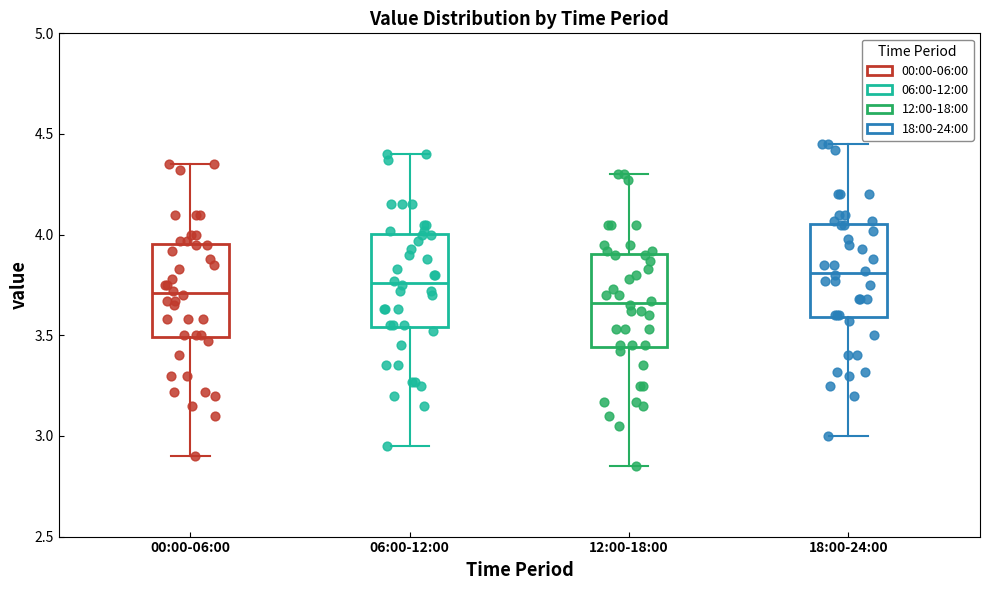

Reading left to right, read every box against the y-axis: the position of its median line, the range the box covers, and the ends of its whiskers. The values are not printed on the chart, so give them approximately, as read against the axis.

00:00-06:00: median 3.70, box 3.50 to 3.95, whiskers 2.90 to 4.35
06:00-12:00: median 3.75, box 3.55 to 4.00, whiskers 2.95 to 4.40
12:00-18:00: median 3.65, box 3.45 to 3.90, whiskers 2.85 to 4.30
18:00-24:00: median 3.80, box 3.60 to 4.05, whiskers 3.00 to 4.45